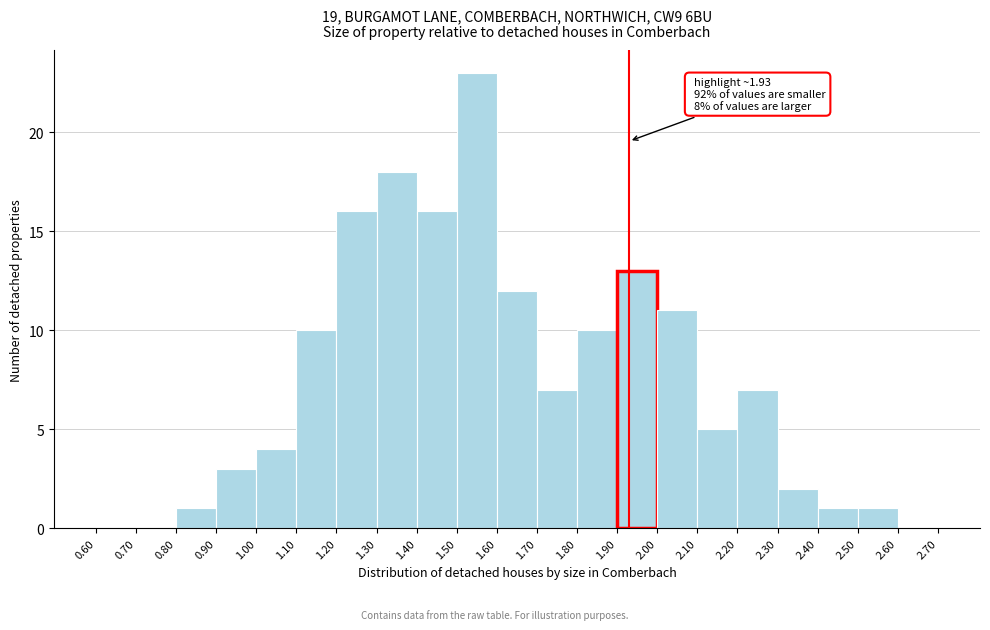

Over which range of the x-axis is the bar tallest?

1.50 to 1.60